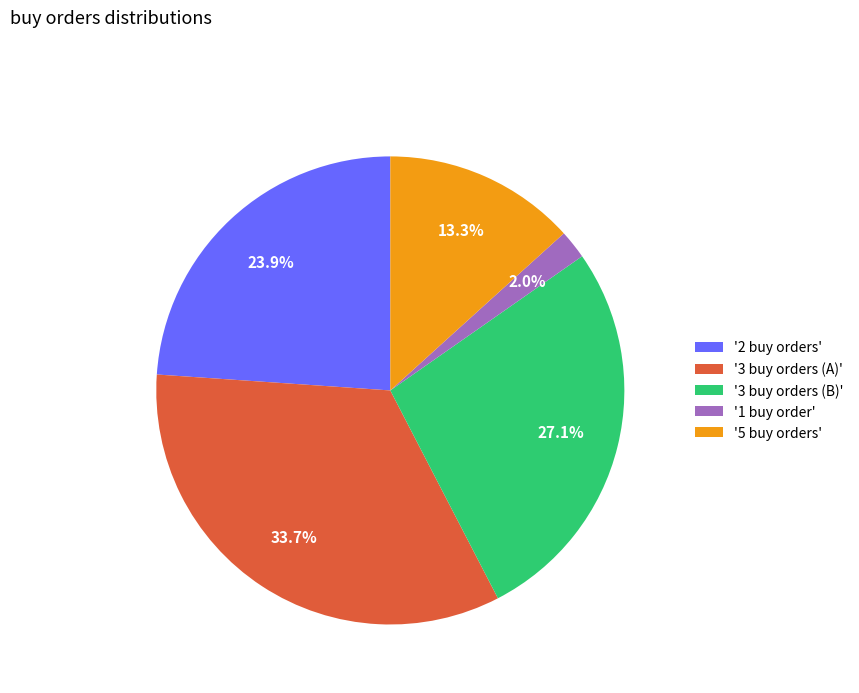

Combined, what portion of the pie is '3 buy orders (B)' and '5 buy orders'?

40.4%